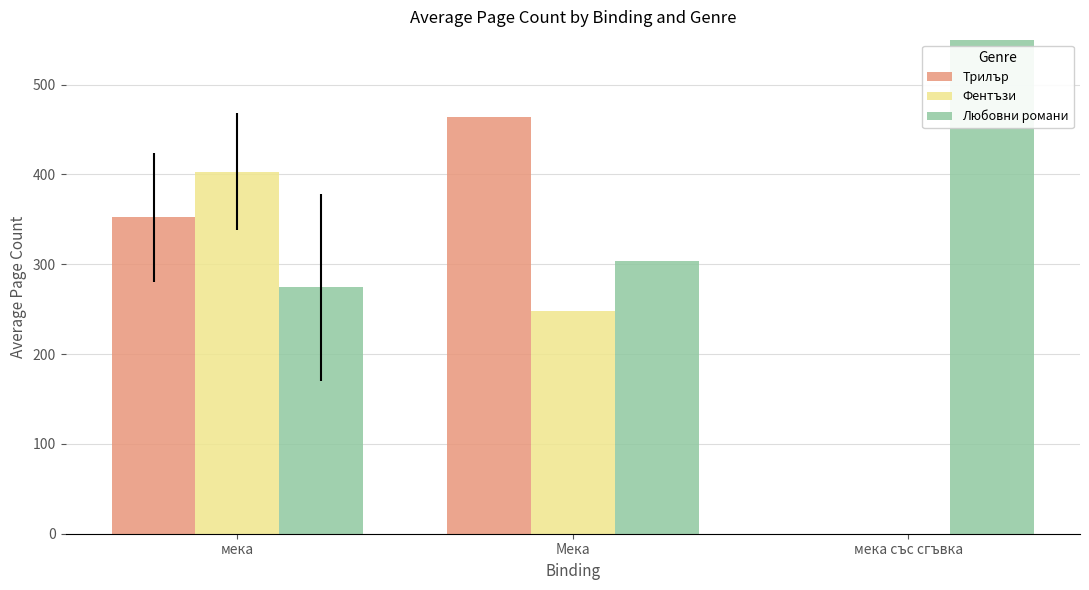

Count the Фентъзи values in the range 0 to 403.

3